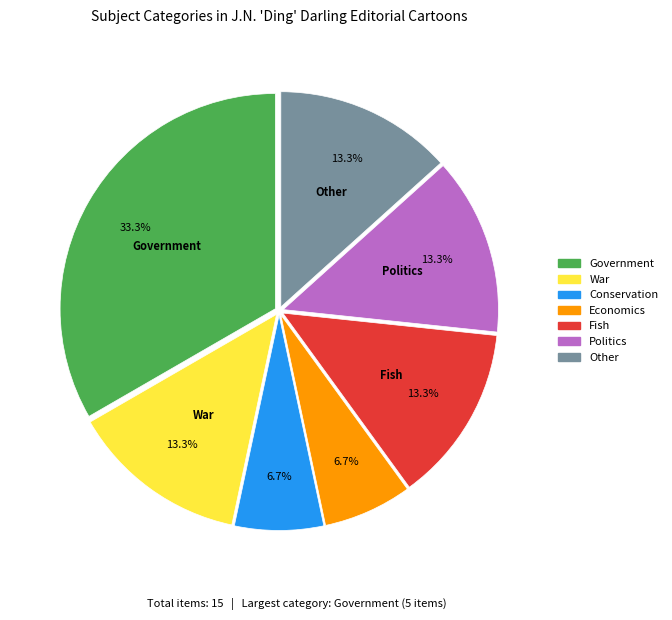

How much of the chart is everything except Fish?

86.7%